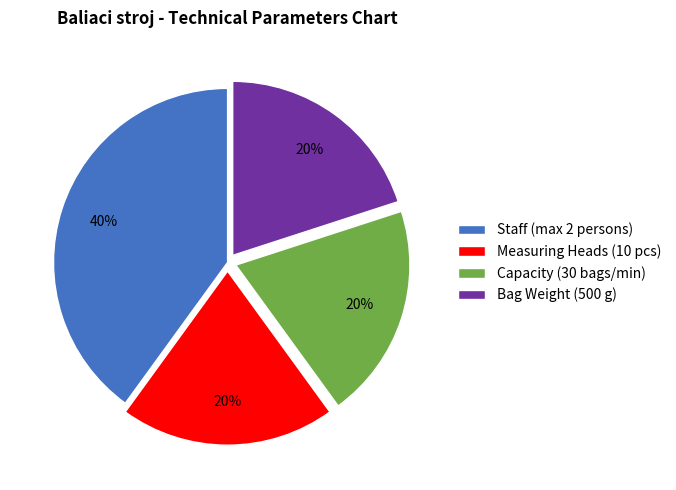

Do Measuring Heads (10 pcs) and Bag Weight (500 g) together represent more than half of the pie?

No